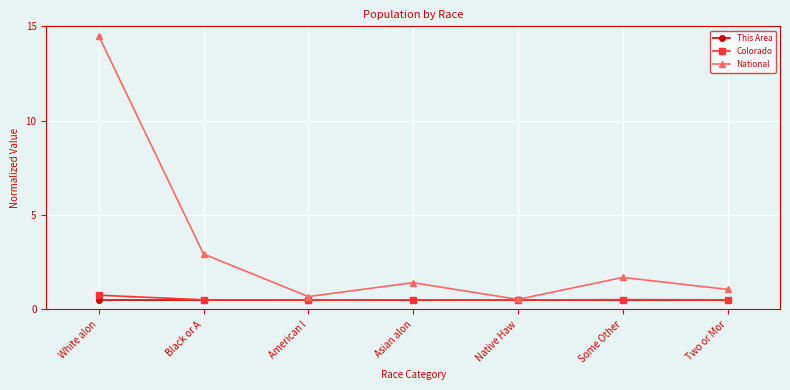

Which category has the lowest value in the National series?

Native Haw